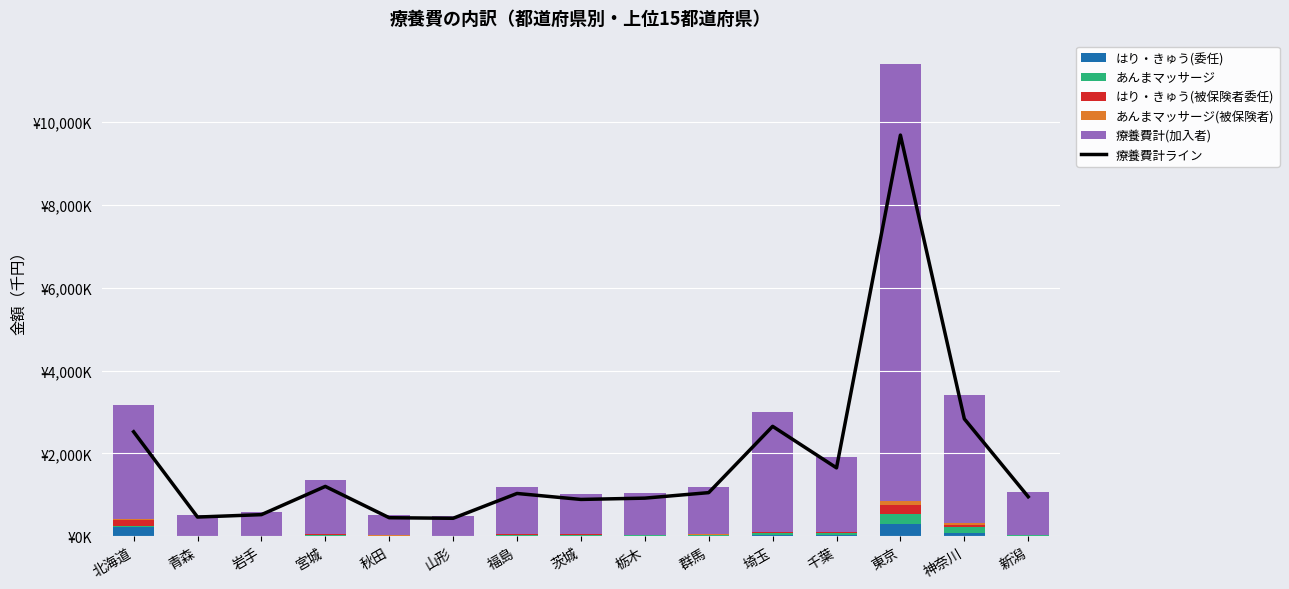

What is the label of the 7th bar from the left?

福島